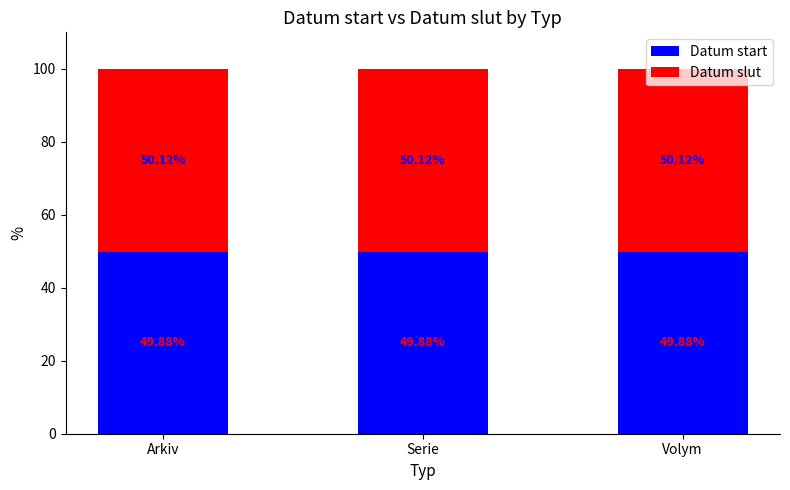

What is the sum of the Datum start values at Serie and Arkiv?

99.8